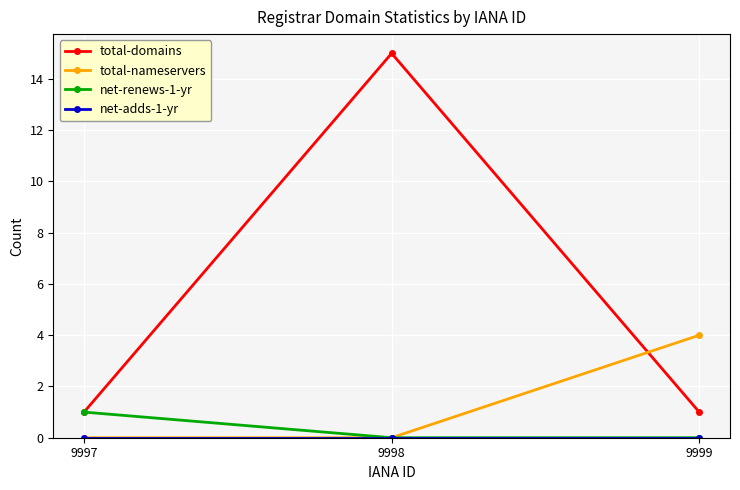

Which series changed the most between 9997 and 9998?

total-domains